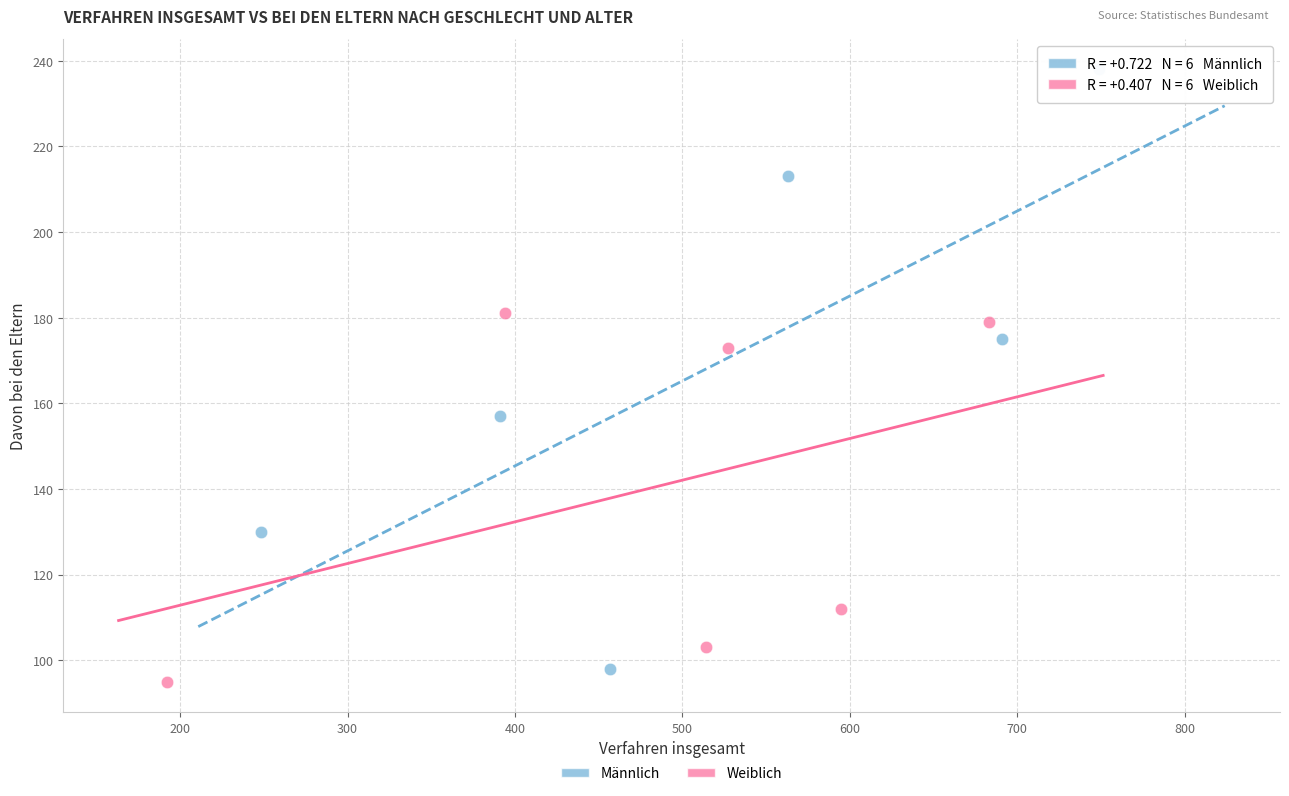

Which series has the largest Y range (max minus min)?

Männlich